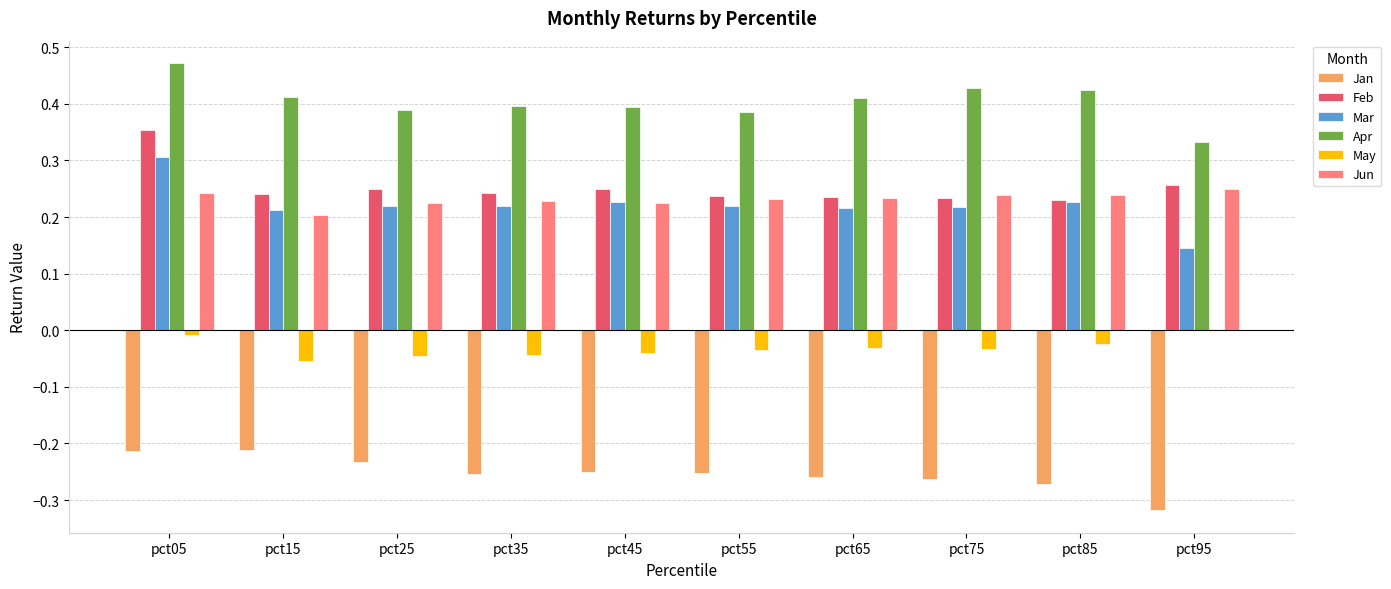

At which label does Mar reach its peak?

pct05